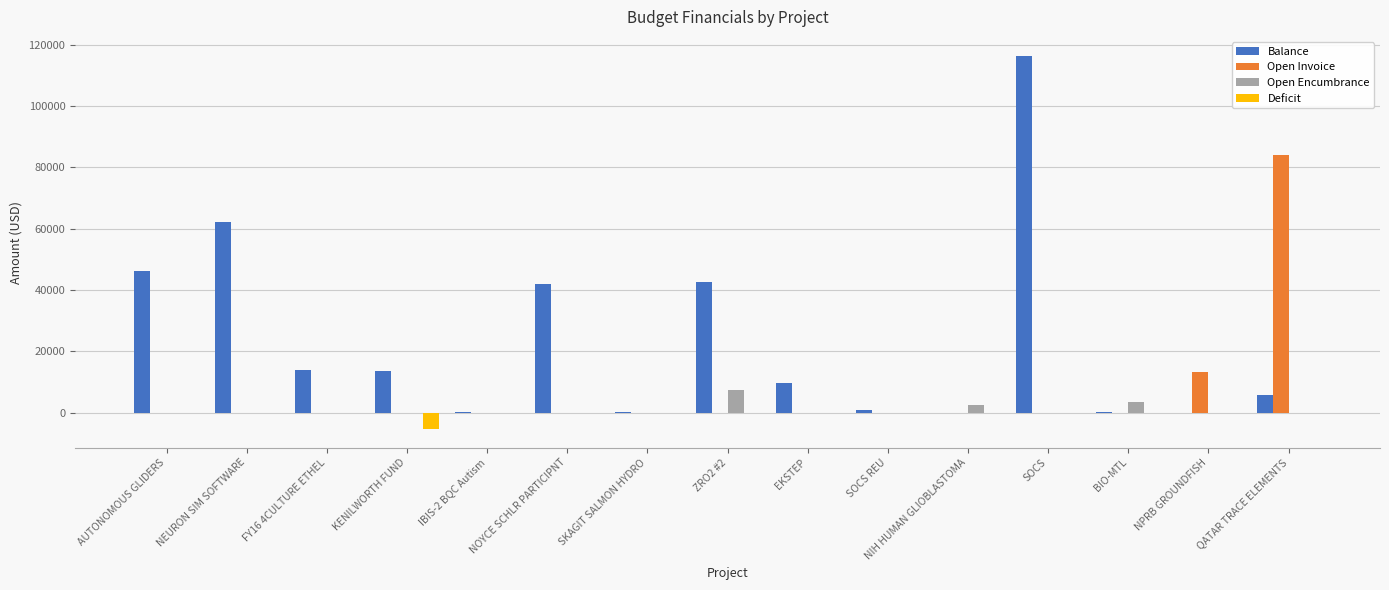

What is the sum of all Open Encumbrance values?

13438.5